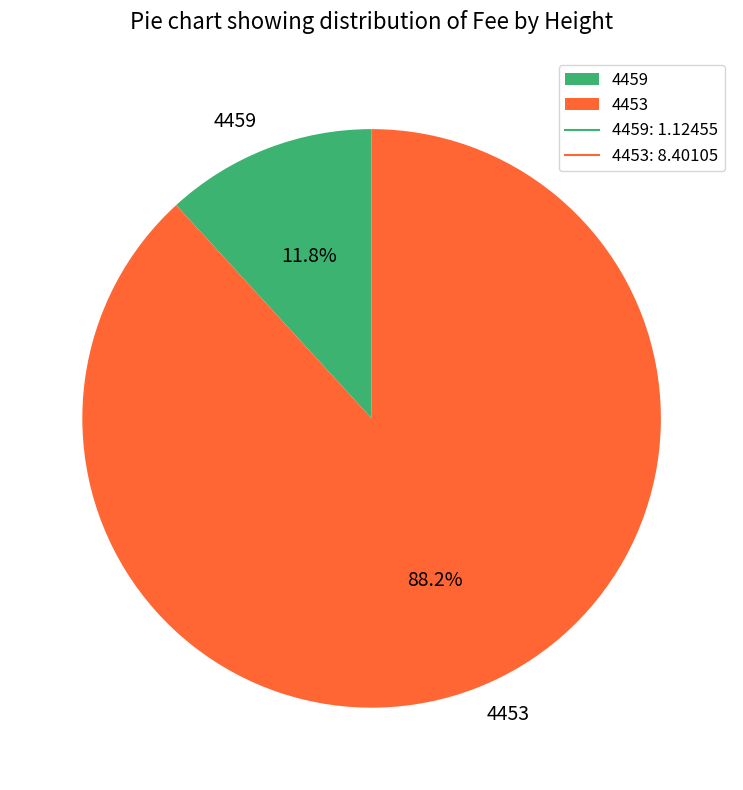

Which has a higher value, 4459 or 4453?

4453